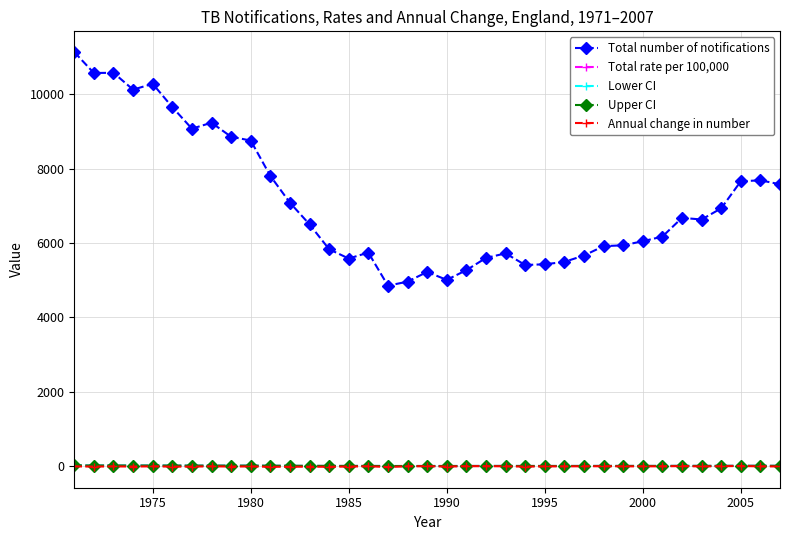

True or false: Total rate per 100,000 and Upper CI intersect in this chart.

False